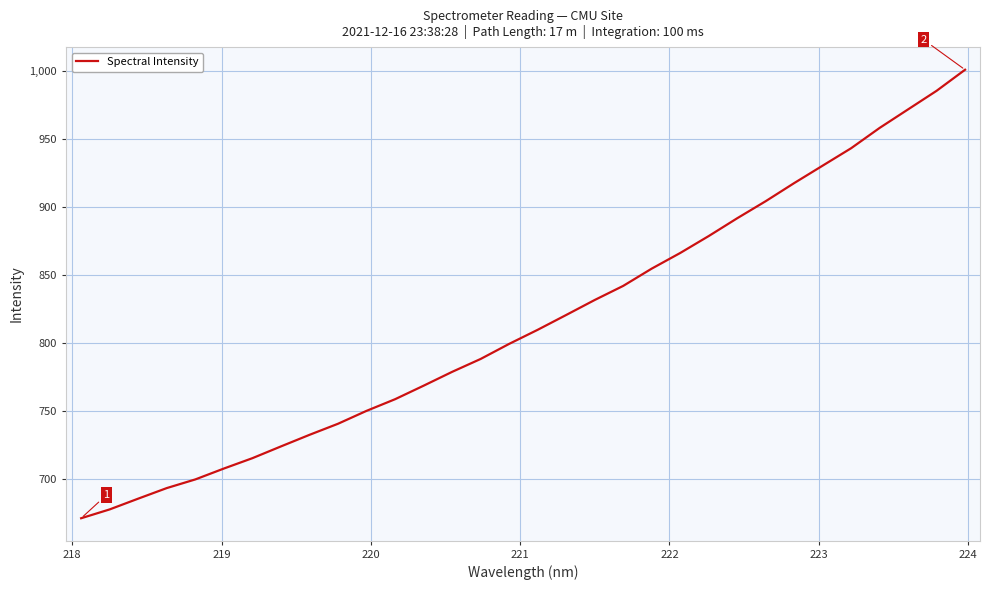

What is the maximum value shown in the chart?

1001.1